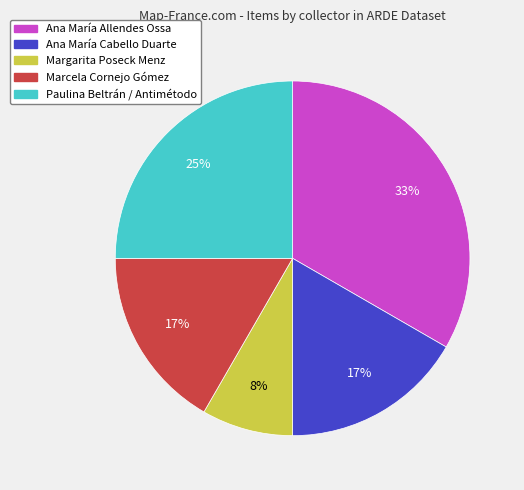

Is there any slice that represents more than half of the pie?

No